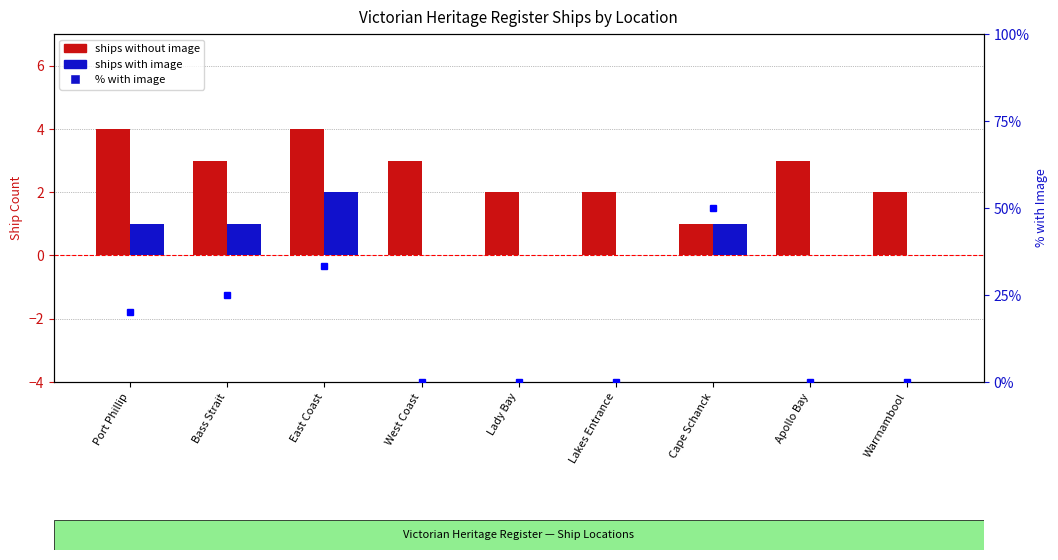

What is the difference between the maximum and second lowest values in the has image series?

2.0